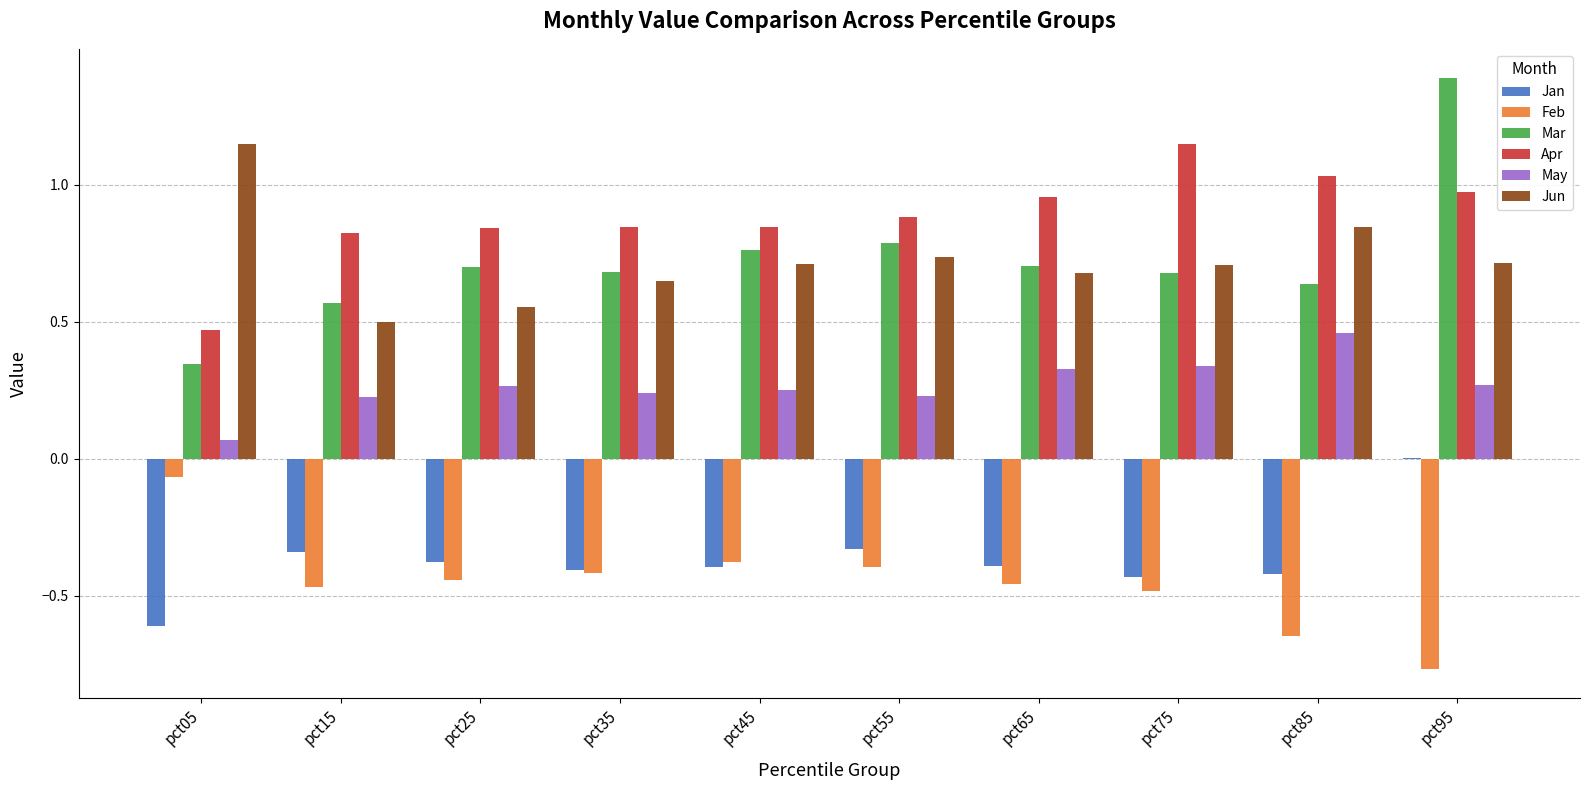

What is the greatest value displayed?

1.4